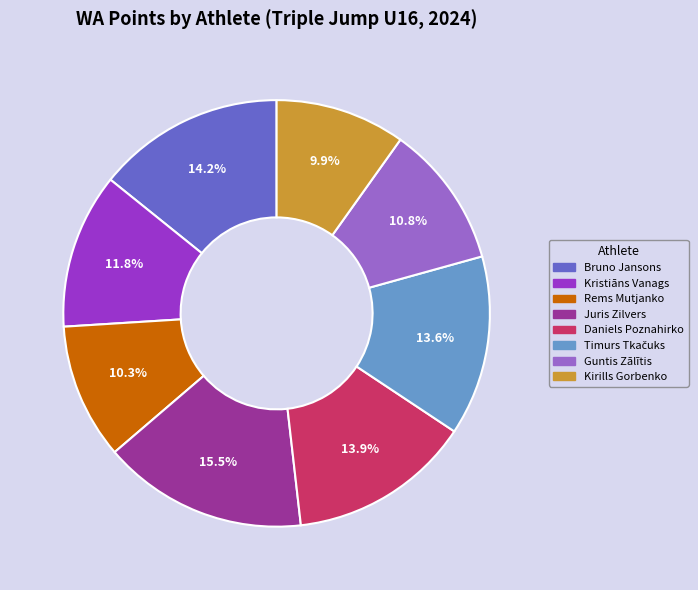

Is it true that Kristiāns Vanags is 12% of the pie?

True